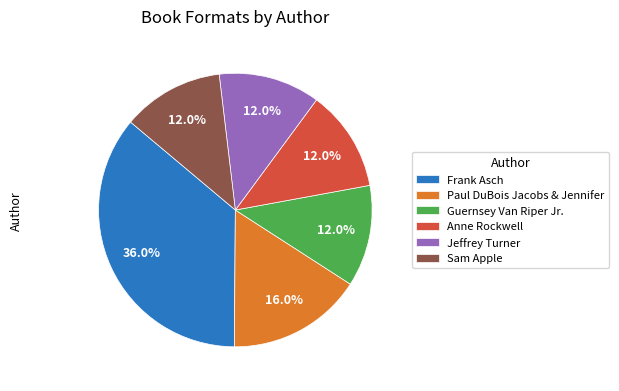

True or false: Jeffrey Turner accounts for 24% of the total.

False